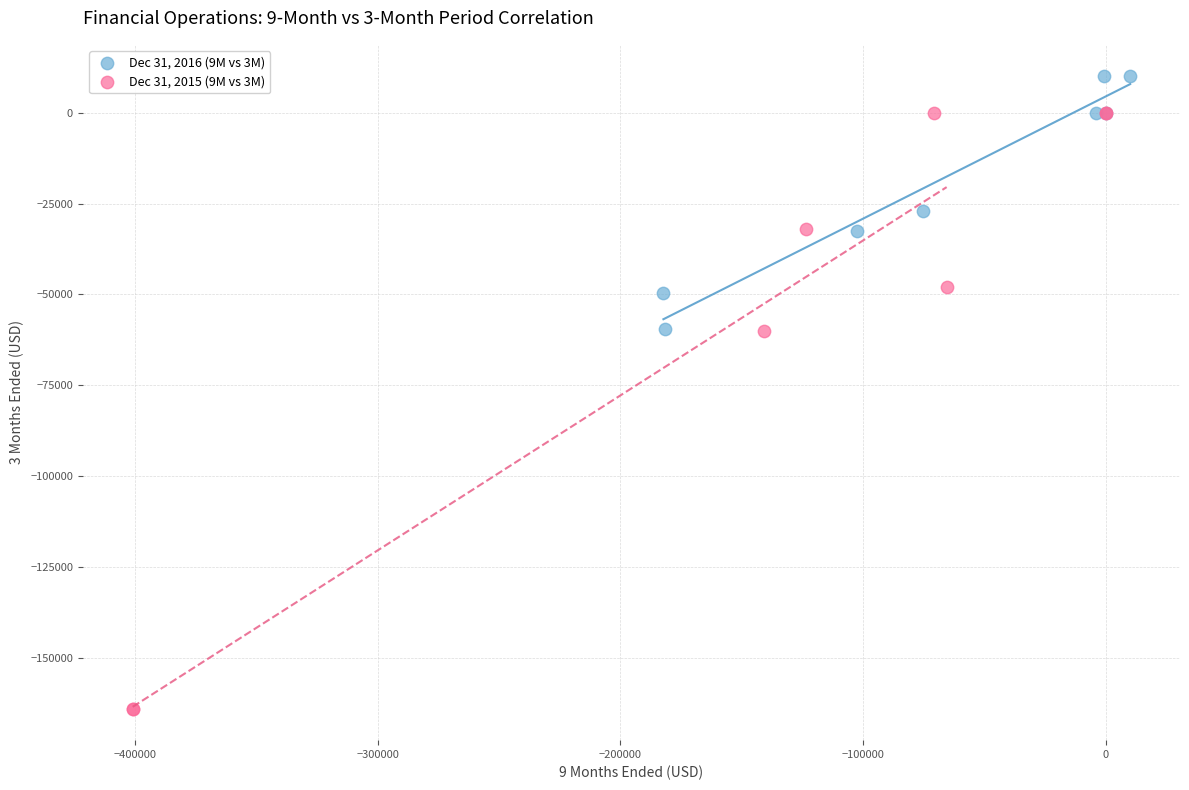

What are all the series names shown in the legend?

Dec 31, 2016 (9M vs 3M), Dec 31, 2015 (9M vs 3M)